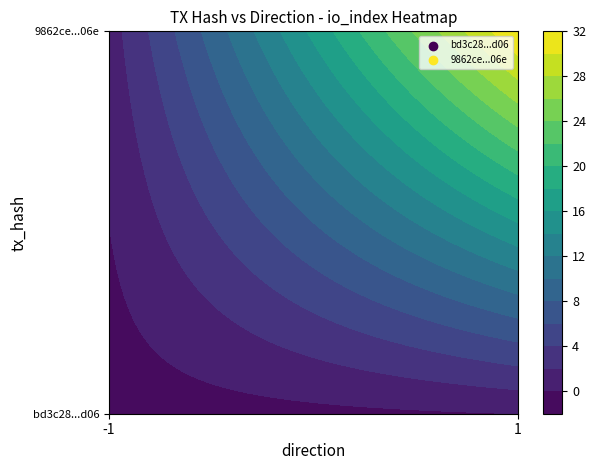

At which category is the sum across all series the highest?

1